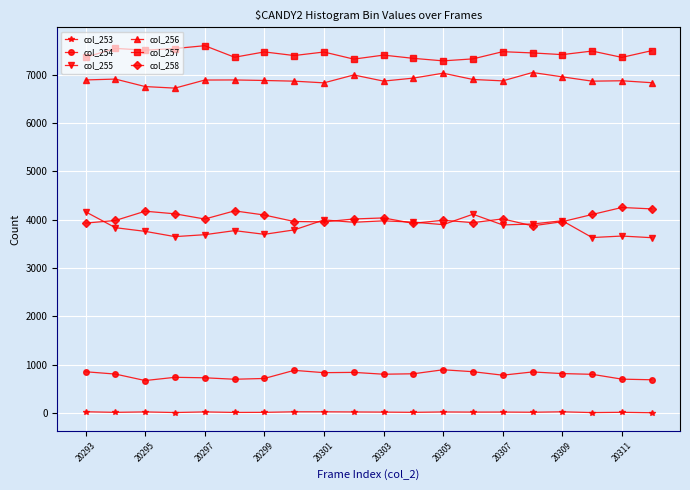

Which series has the largest total across all categories?

col_257